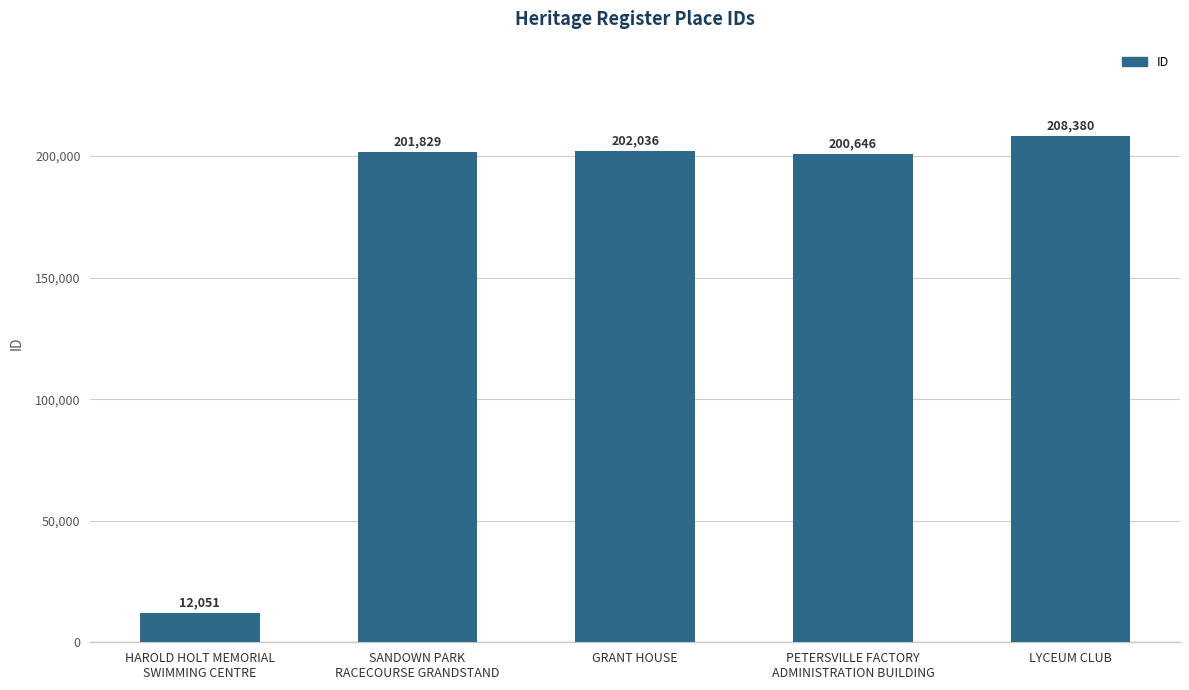

What value does the data have at GRANT HOUSE, to the nearest 50?

202050